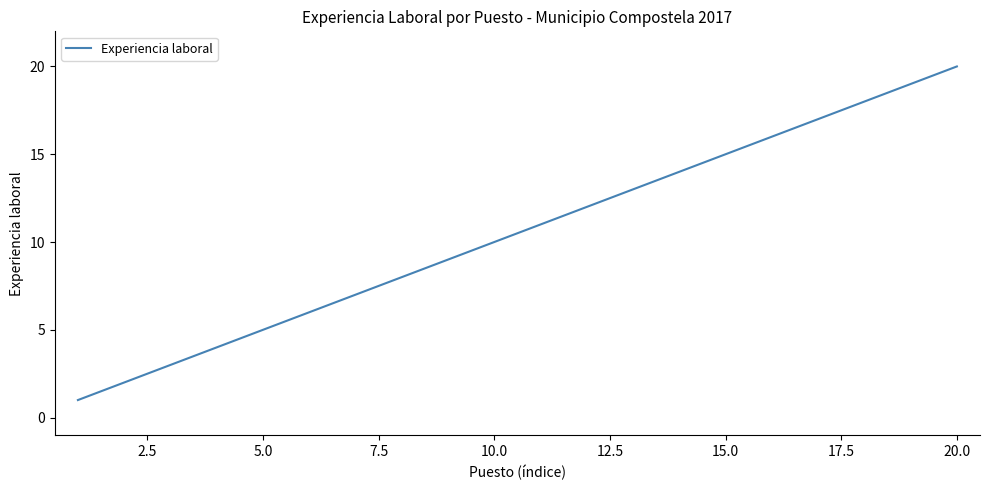

What is the difference between the maximum and minimum values?

19